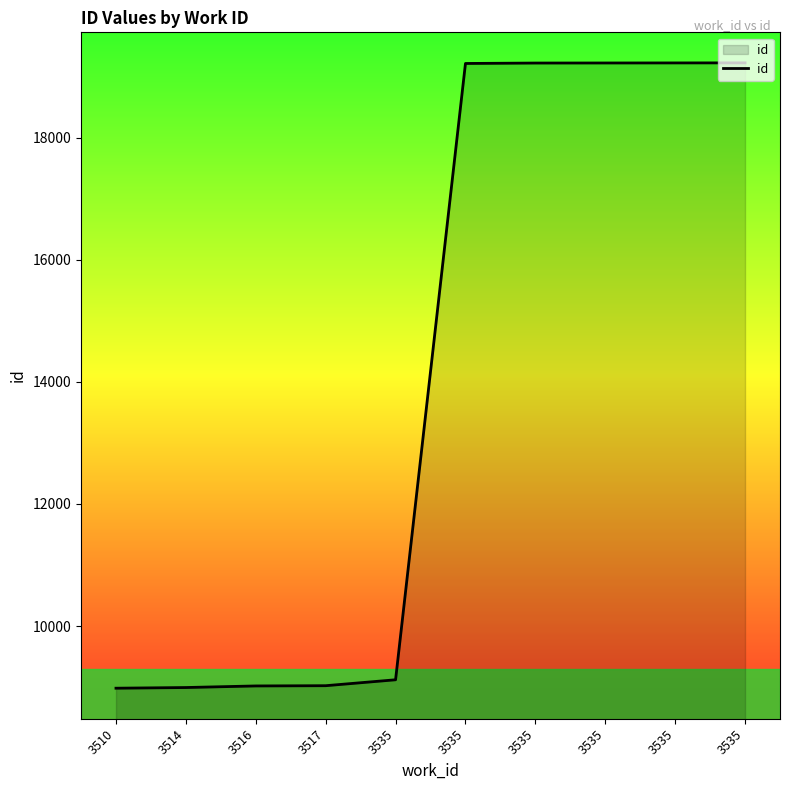

Does the chart have visible grid lines?

No